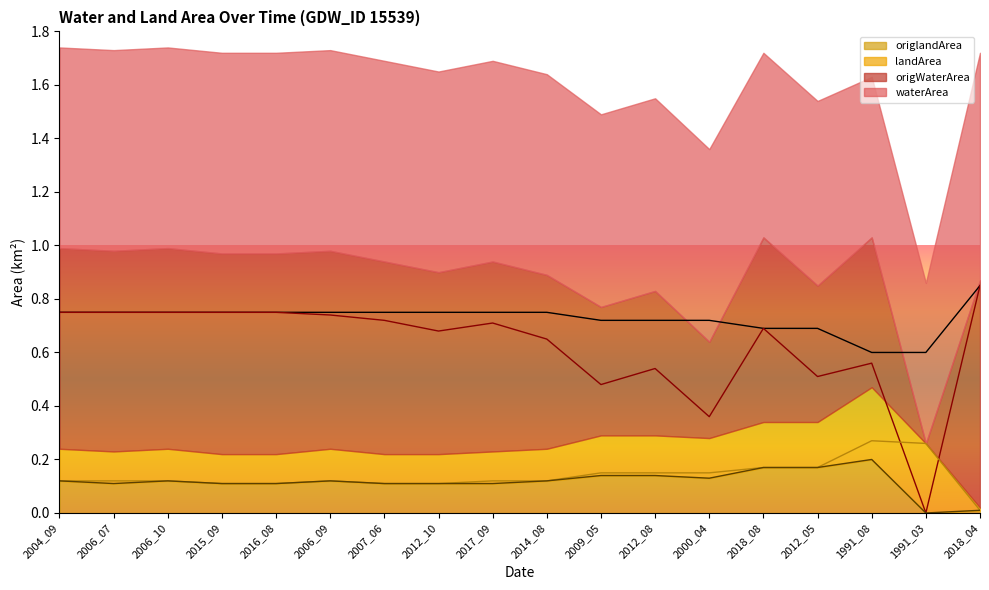

Between 2006_09 and 2004_09, which is larger?

2006_09